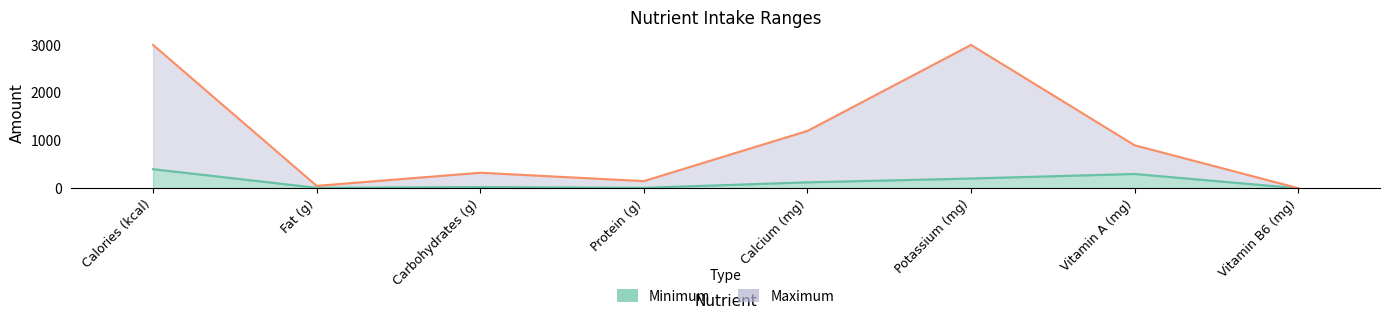

Does the chart have visible grid lines?

No